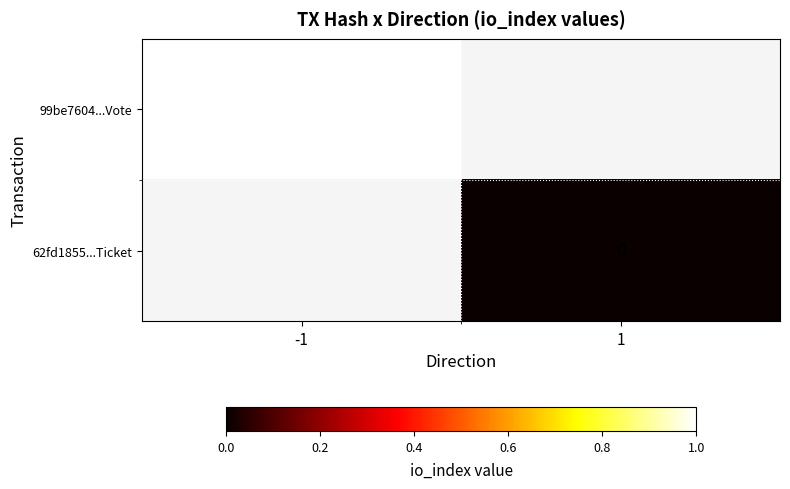

Which category has the lowest value across all series?

1